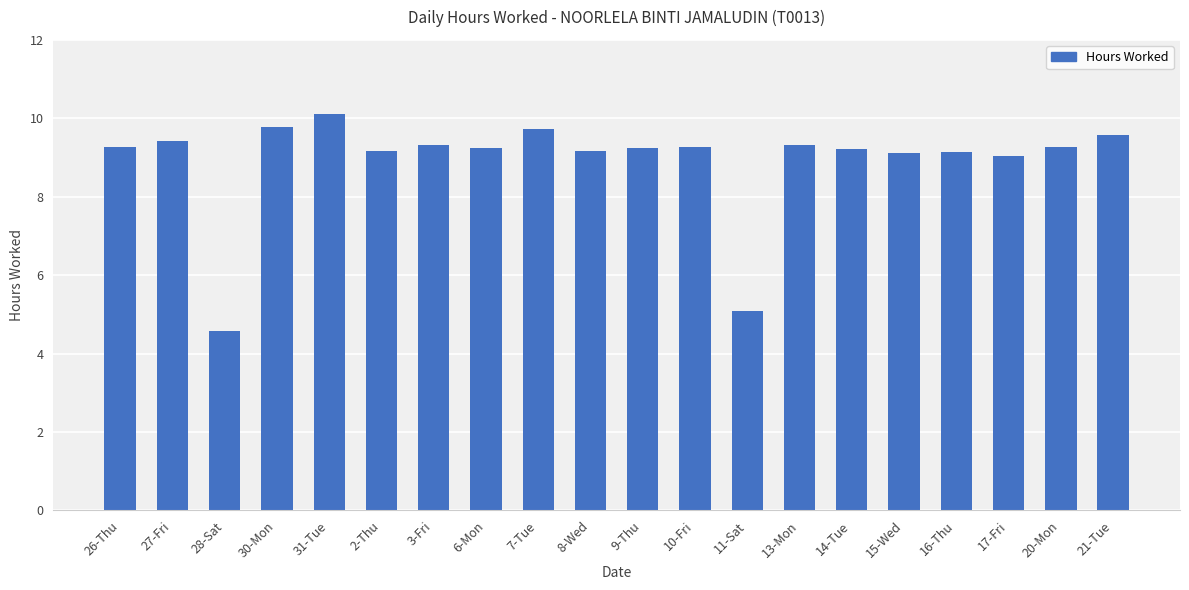

How many categories are shown in the chart?

20